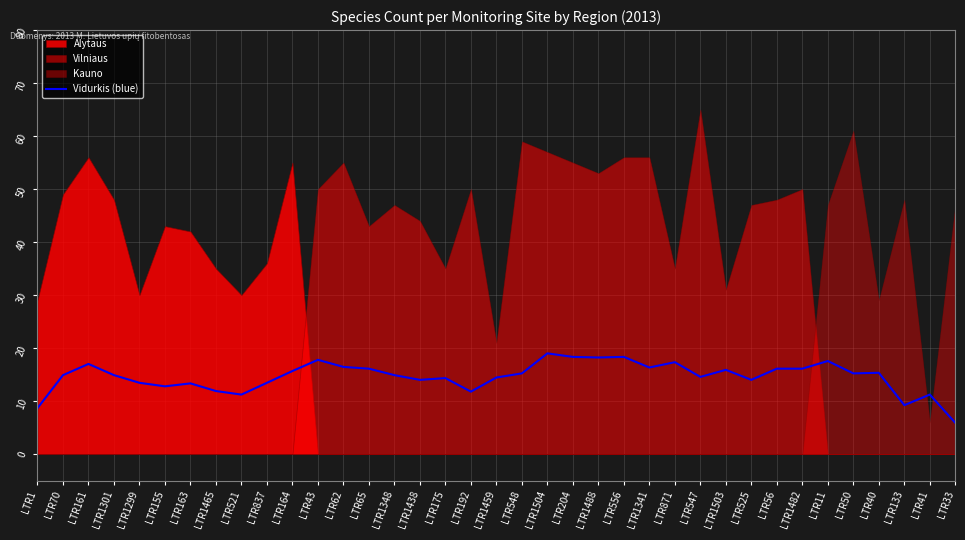

What is the label of the 12th point from the right?

LTR871